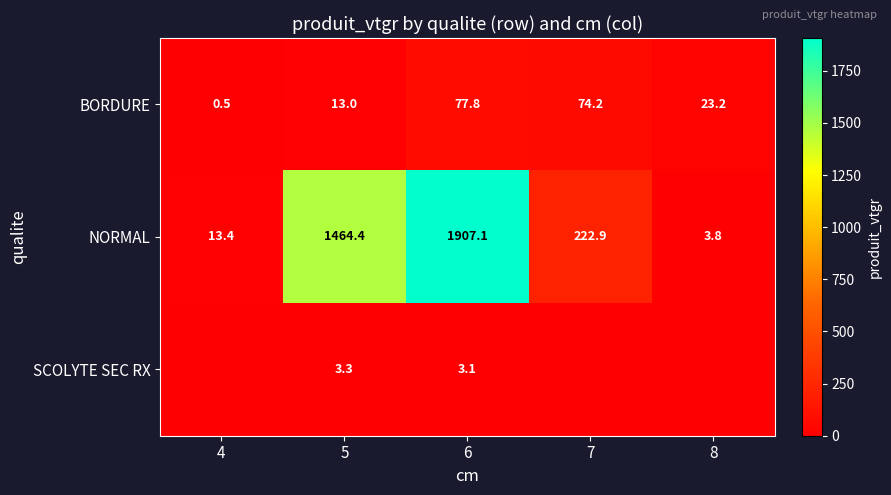

How many values in the NORMAL series exceed 222?

3